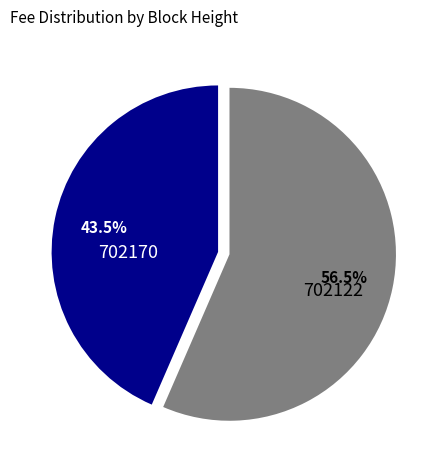

How many slices are in this pie chart?

2